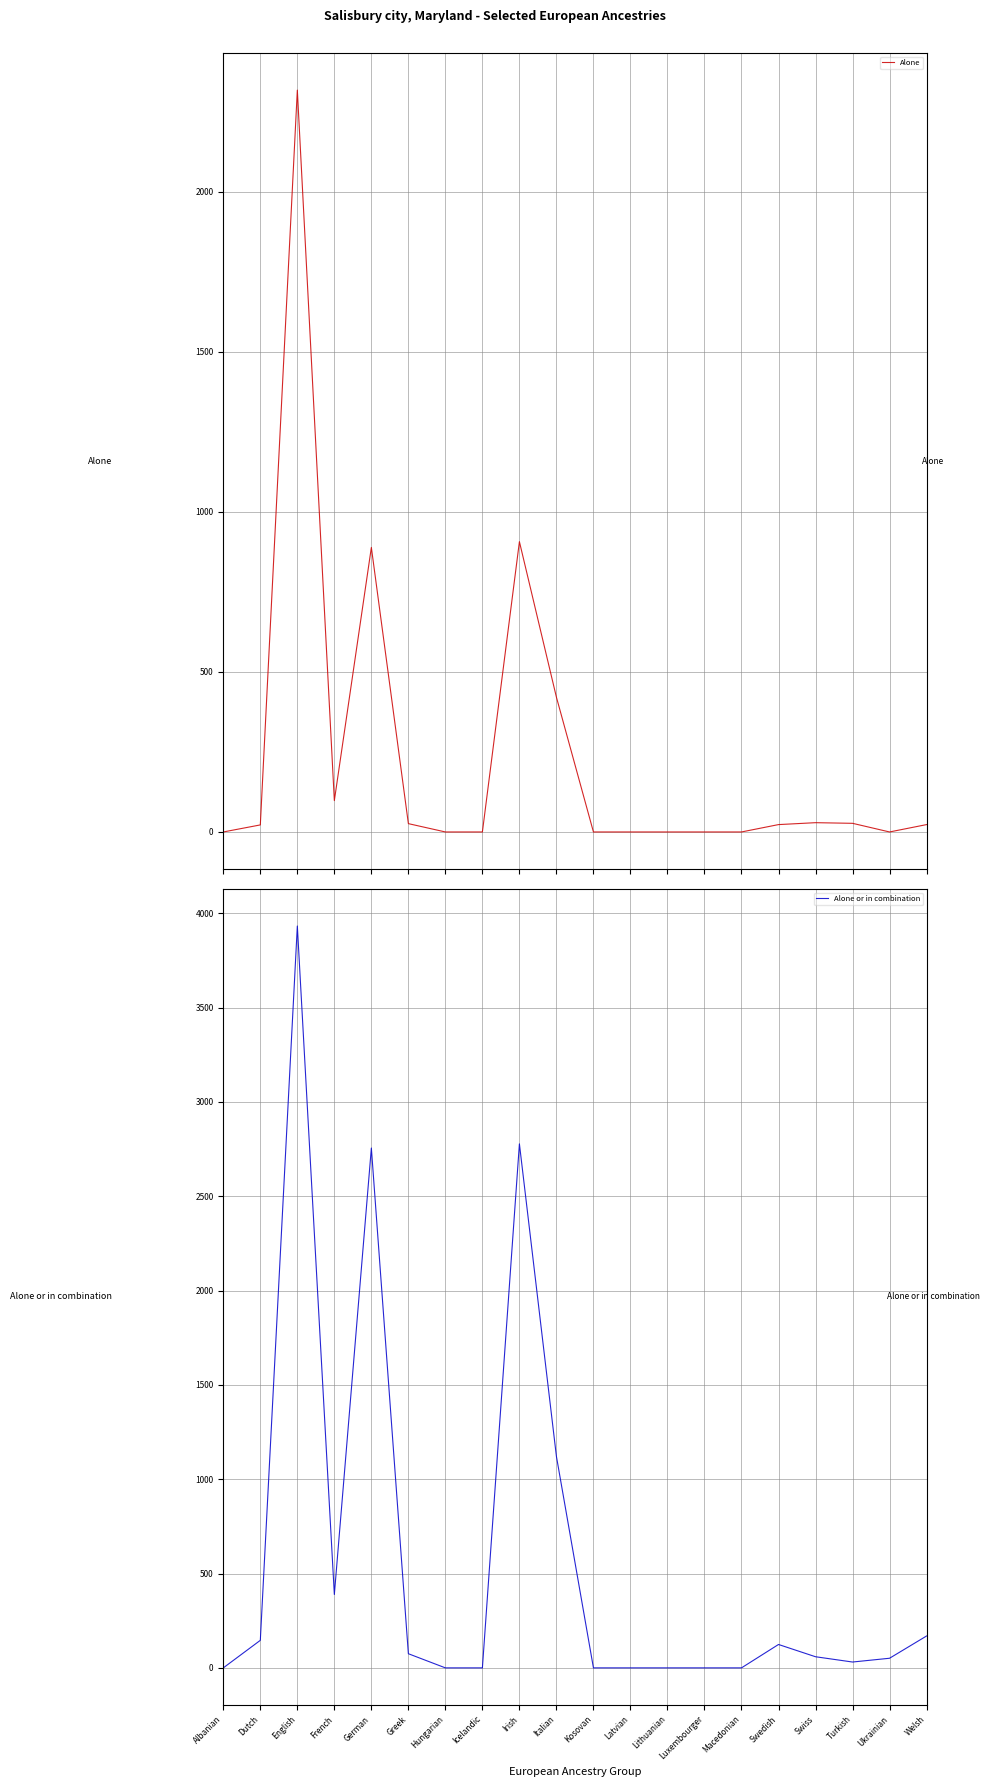

What are all the series names shown in the legend?

Alone, Alone or in combination